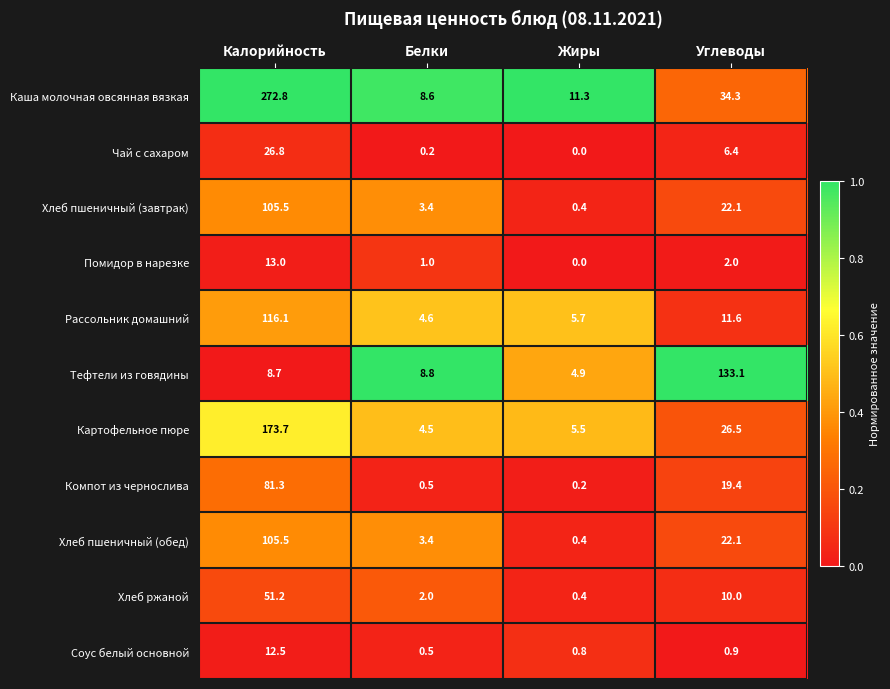

At which category does the chart reach its minimum across all series?

Жиры